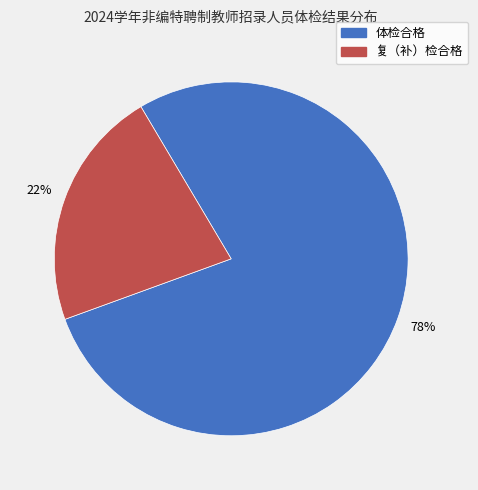

To the nearest percent, what is the difference between the 体检合格 and 复（补）检合格 slice percentages?

56%